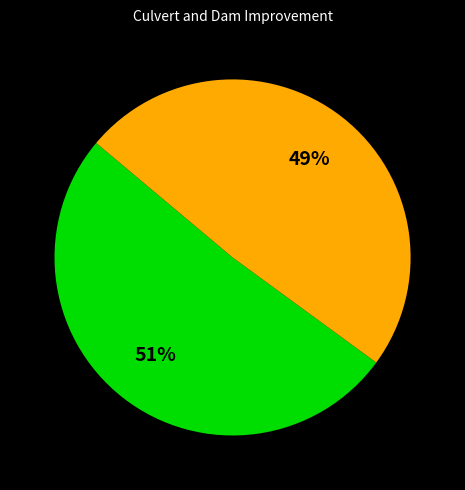

To the nearest percent, what is the difference between the largest and smallest slice percentages?

2%